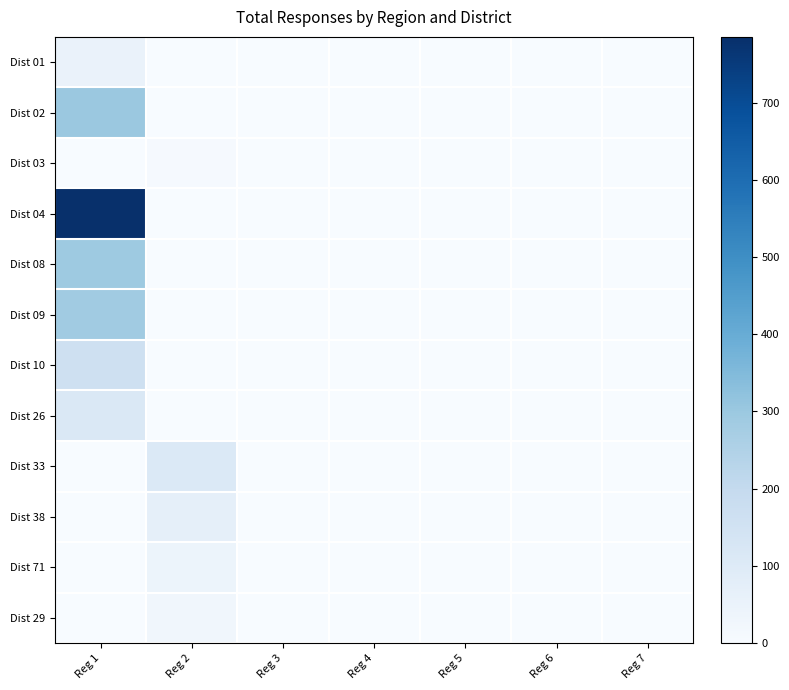

Which category has the highest value across all series?

Reg 1